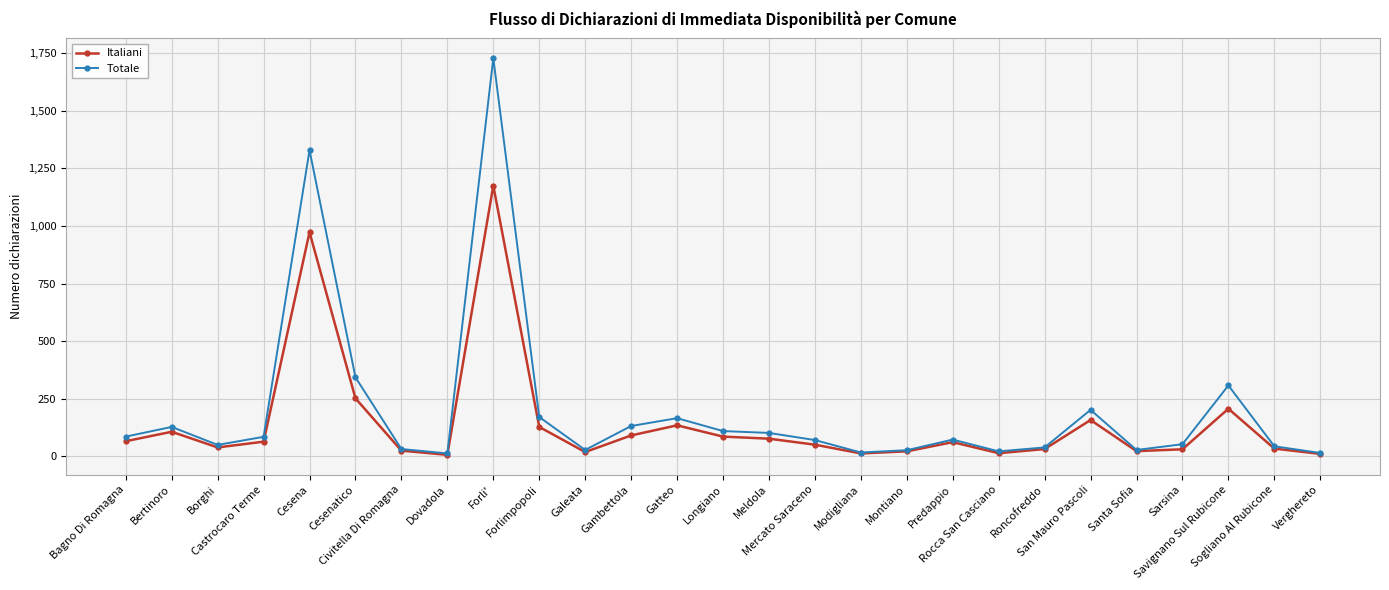

What is the highest value of the Totale series?

1728